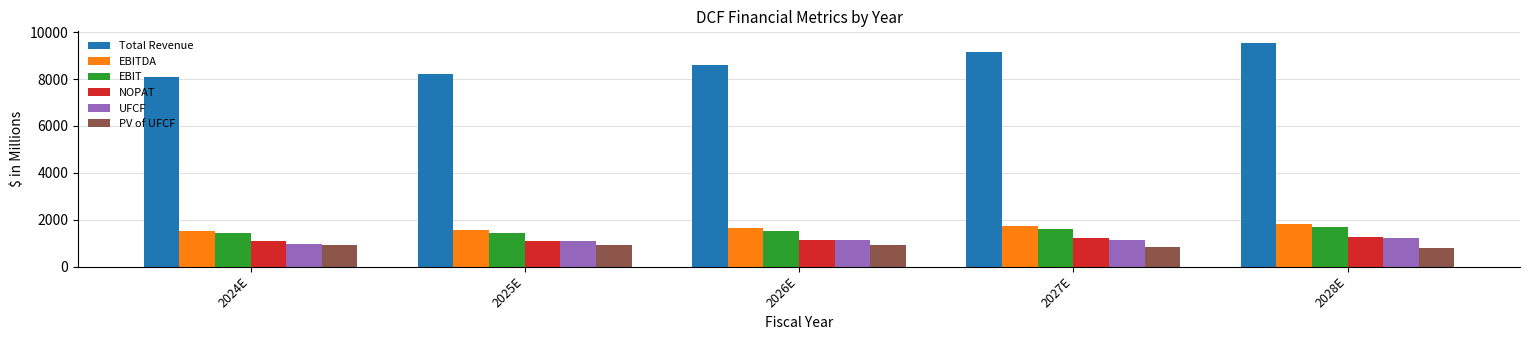

Which category has the highest value across all series?

2028E